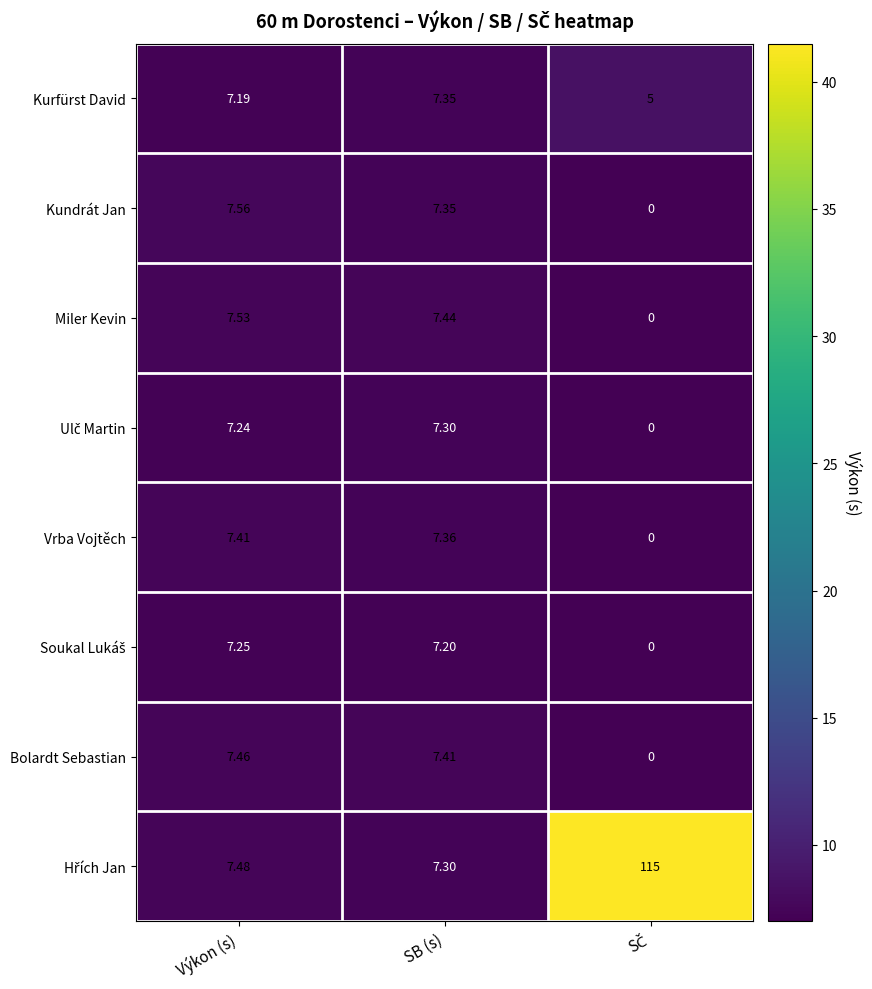

Count the number of categories in the chart.

3